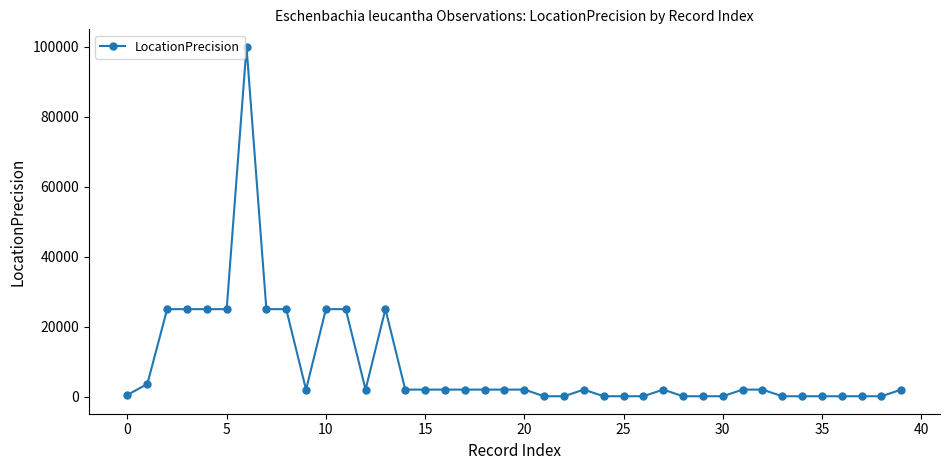

What is the difference between the second highest and minimum values?

24900